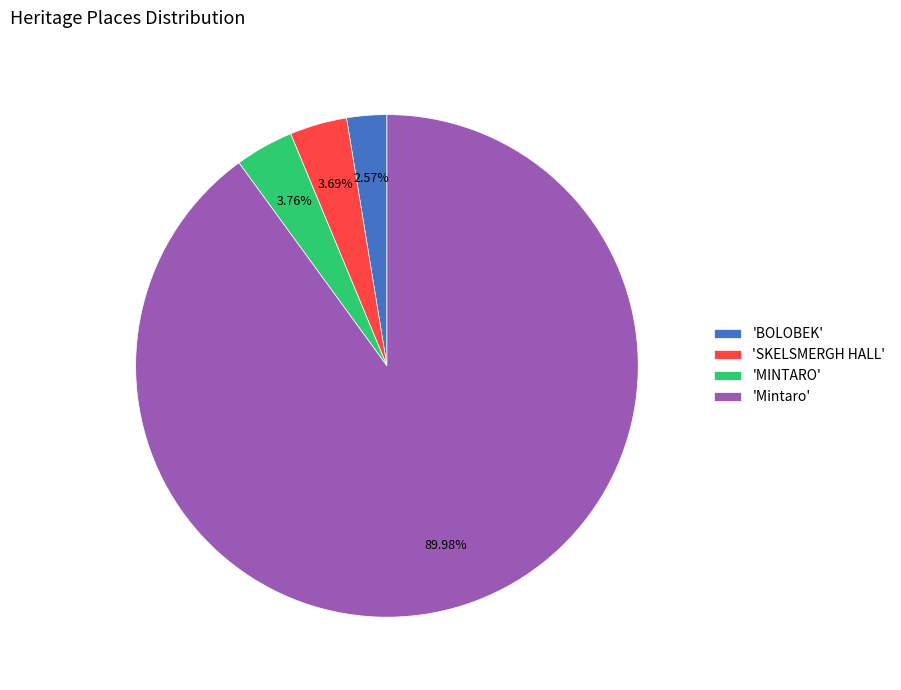

Which category accounts for the majority?

'Mintaro'